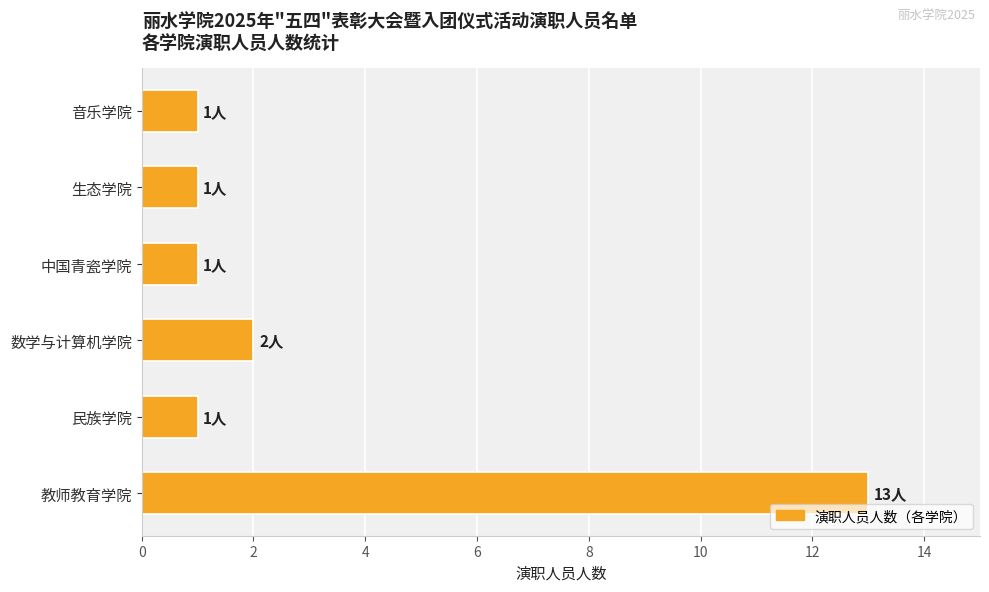

What is the maximum value shown in the chart?

13